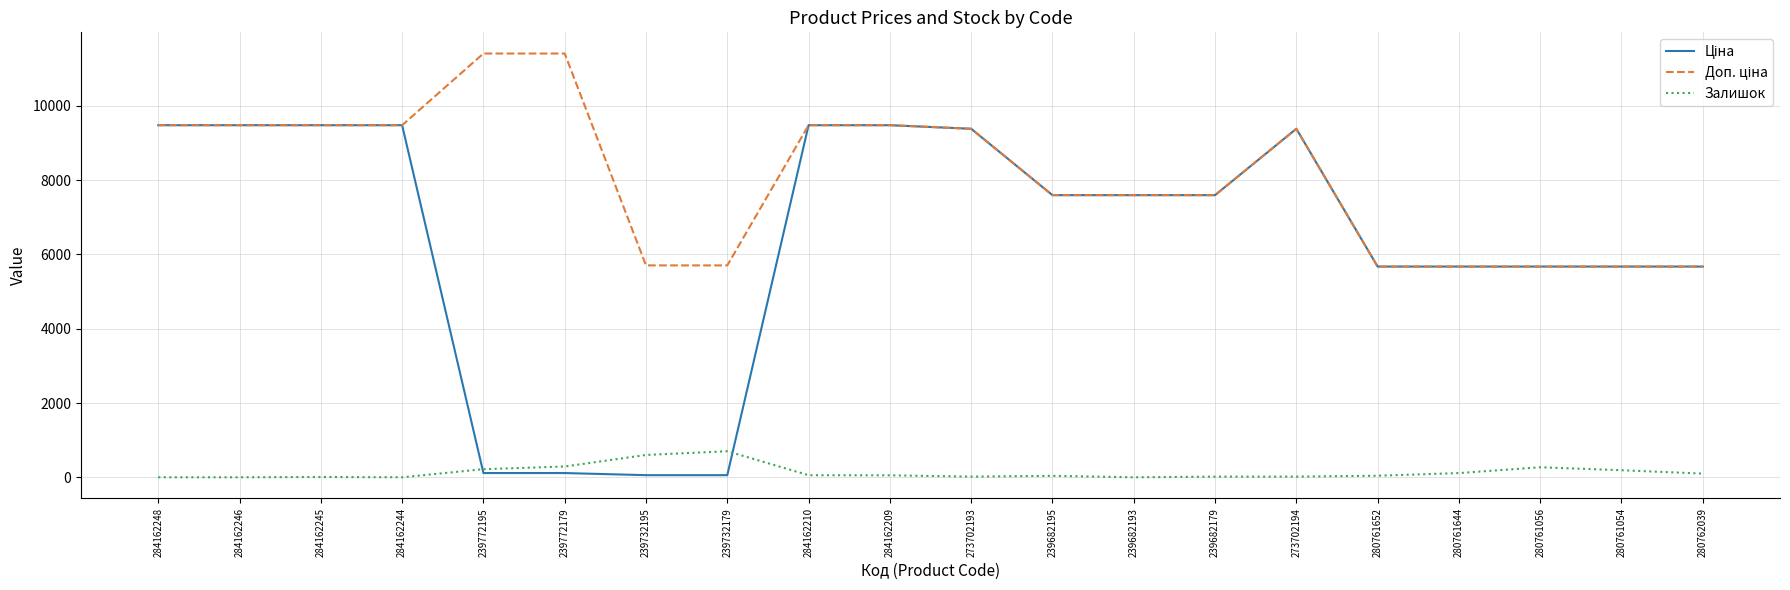

True or false: Залишок has a value of -415.1 at 284162244.

False